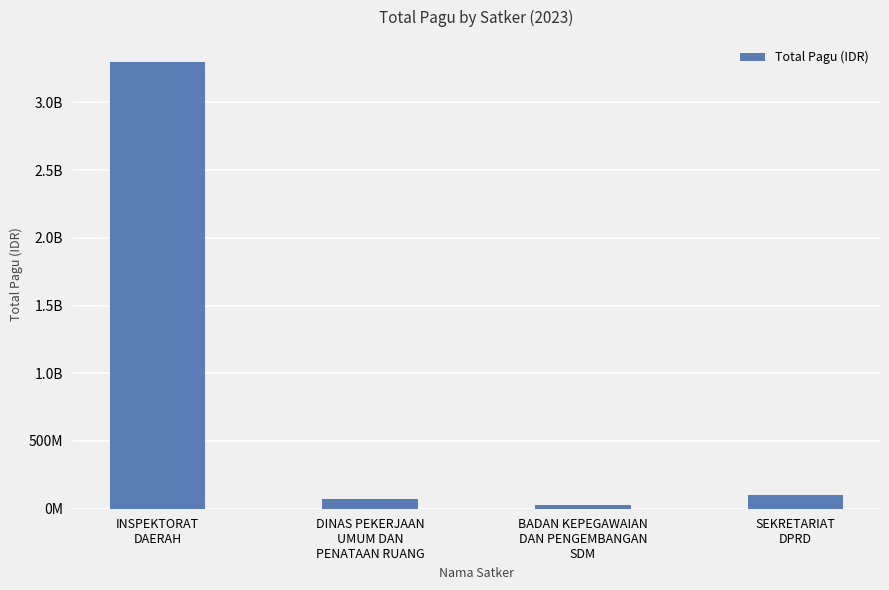

How many values are below 97708450?

2